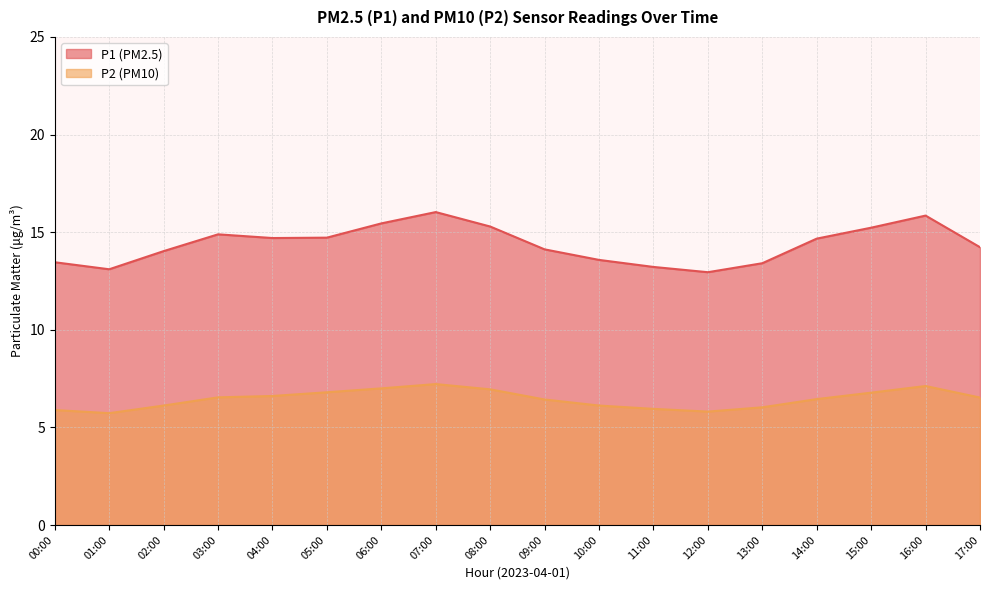

What is the sum of all P2 values?

116.1